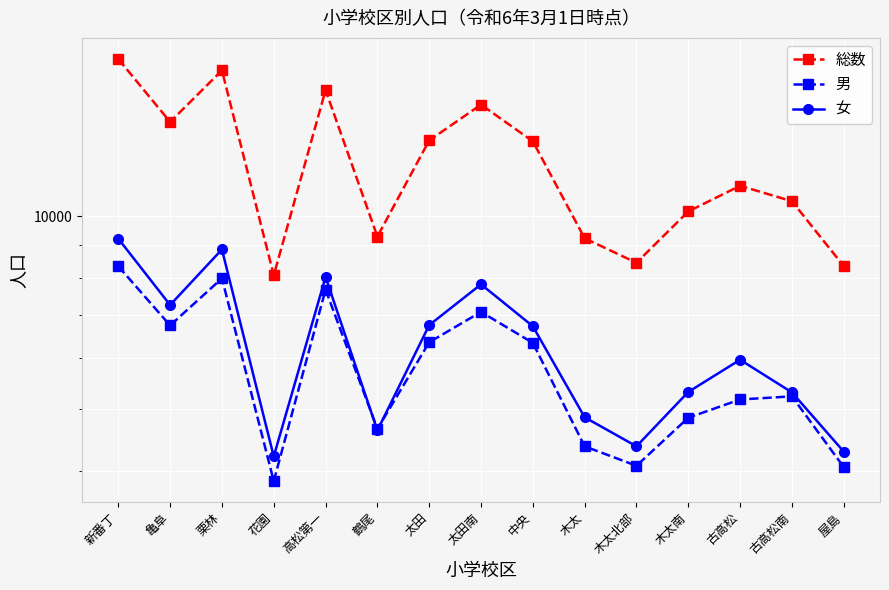

What is the spread (max minus min) of values at 木太南?

5319